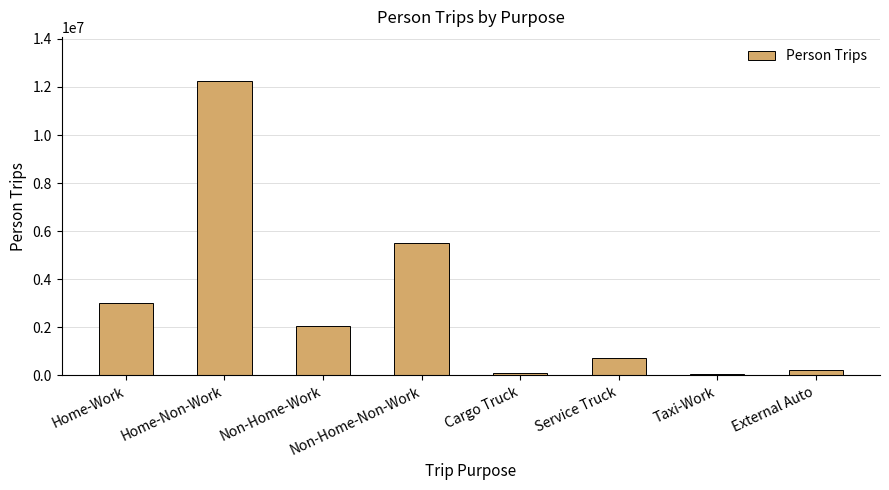

What is the value of the 1st bar from the left?

3006841